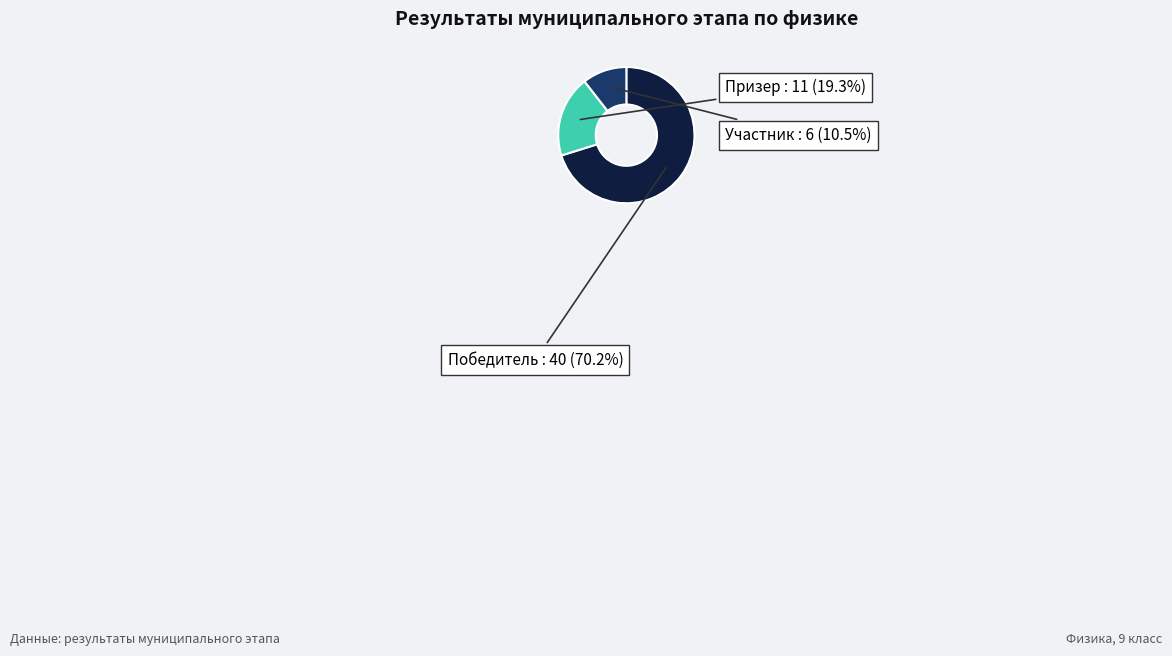

Is there a majority slice in this chart?

Yes